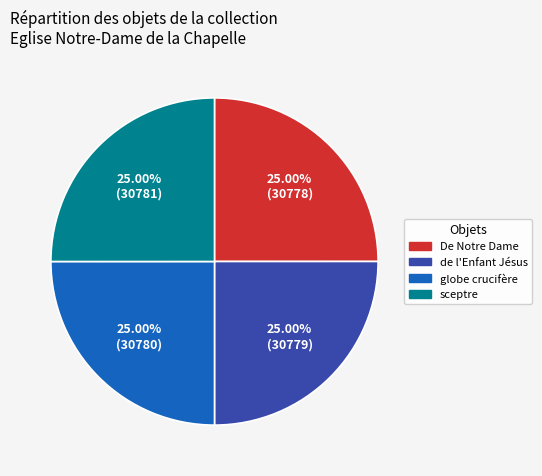

Does sceptre represent more than half of the total?

No